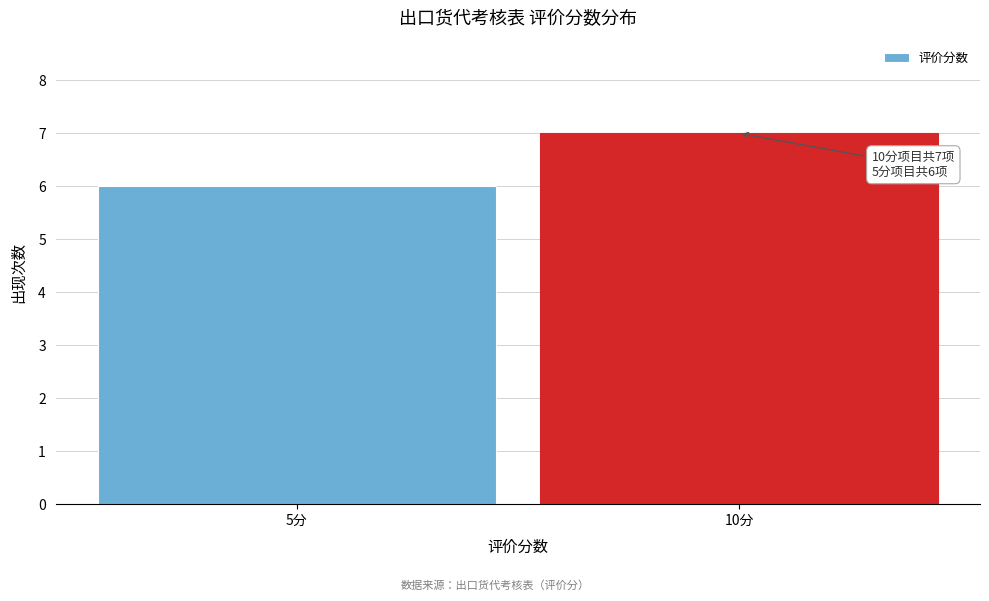

Reading left to right, list all the values displayed in this chart.

5分=6	10分=7